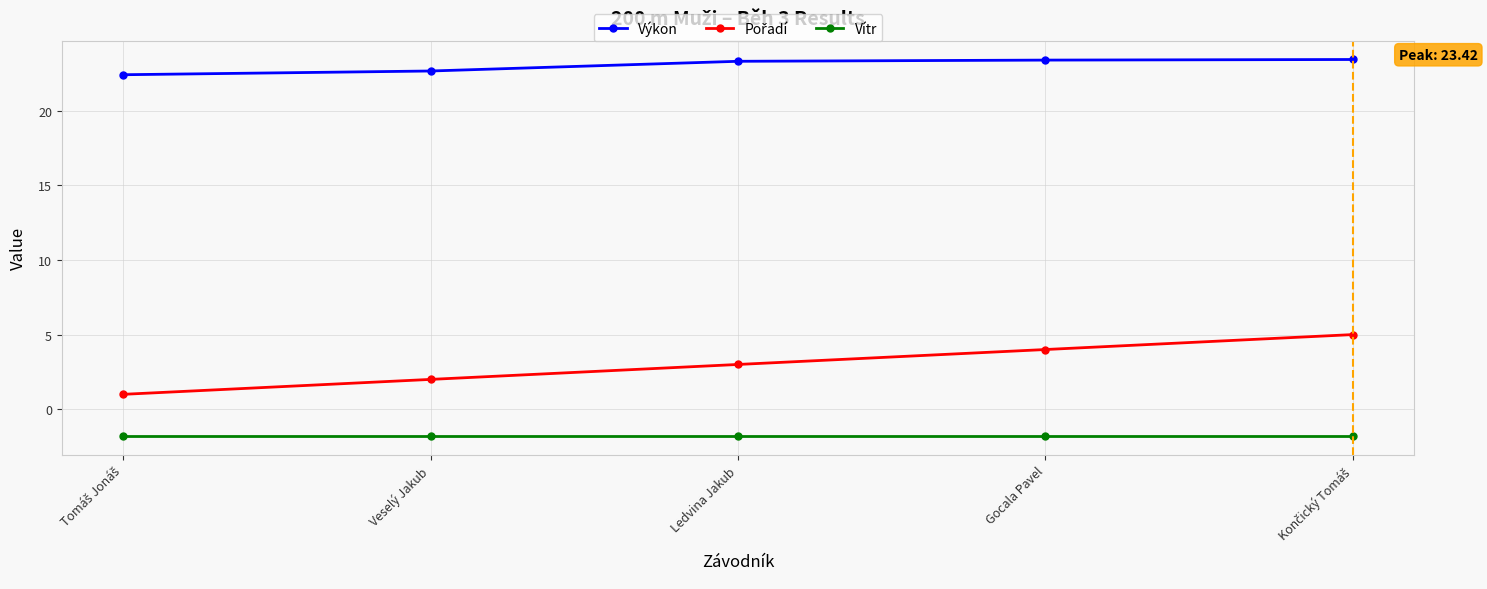

What is the minimum value shown in the chart?

-1.8